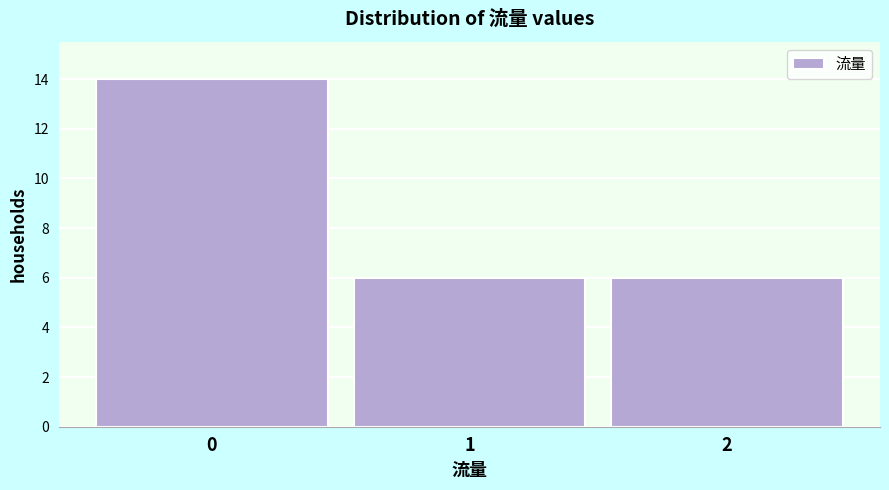

Reading left to right, extract all data points from this chart.

0=14	1=6	2=6